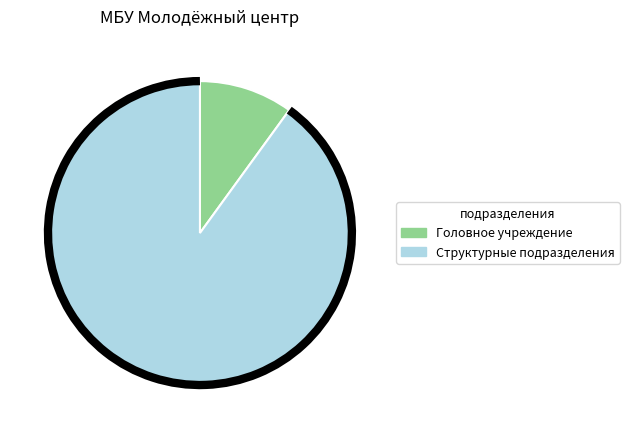

Is it true that Структурные подразделения is 98% of the pie?

False